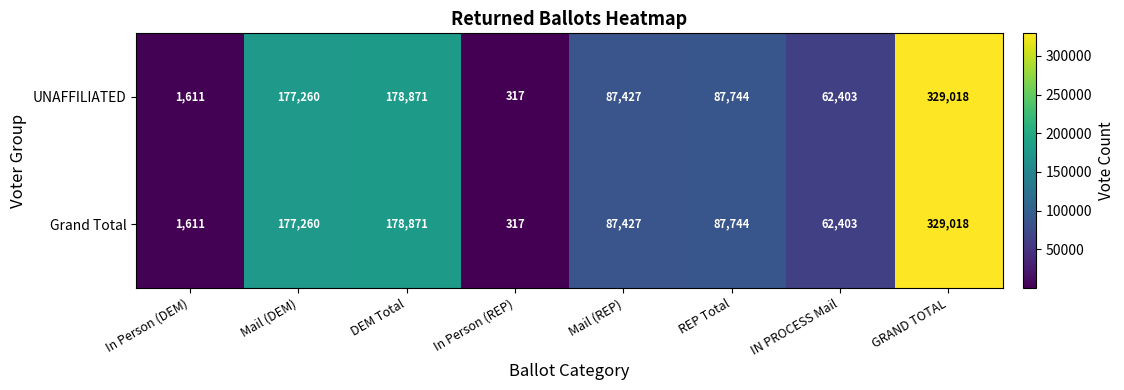

The value of UNAFFILIATED at REP Total is 87744. True or false?

True